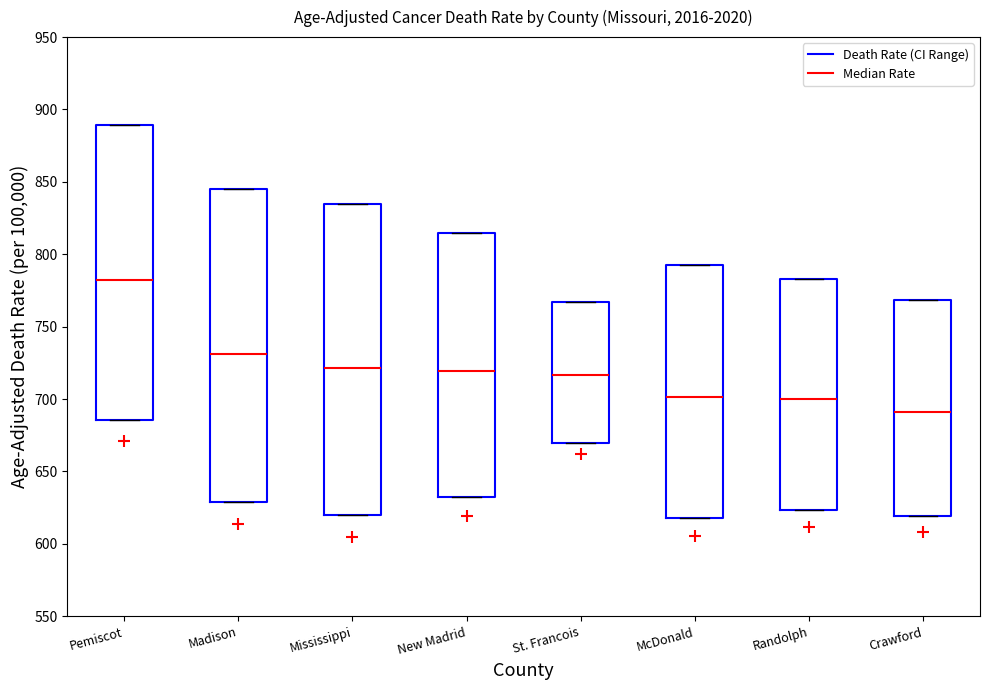

Reading left to right, transcribe this box plot: for each box, give where its median line is, the range the box spans, and where its two whiskers end, as read against the y-axis. The values are not printed on the chart, so give them approximately, as read against the axis.

Pemiscot: median 780, box 685 to 890, whiskers 685 to 890
Madison: median 730, box 630 to 845, whiskers 630 to 845
Mississippi: median 720, box 620 to 835, whiskers 620 to 835
New Madrid: median 720, box 635 to 815, whiskers 635 to 815
St. Francois: median 715, box 670 to 765, whiskers 670 to 765
McDonald: median 700, box 620 to 795, whiskers 620 to 795
Randolph: median 700, box 625 to 785, whiskers 625 to 785
Crawford: median 690, box 620 to 770, whiskers 620 to 770